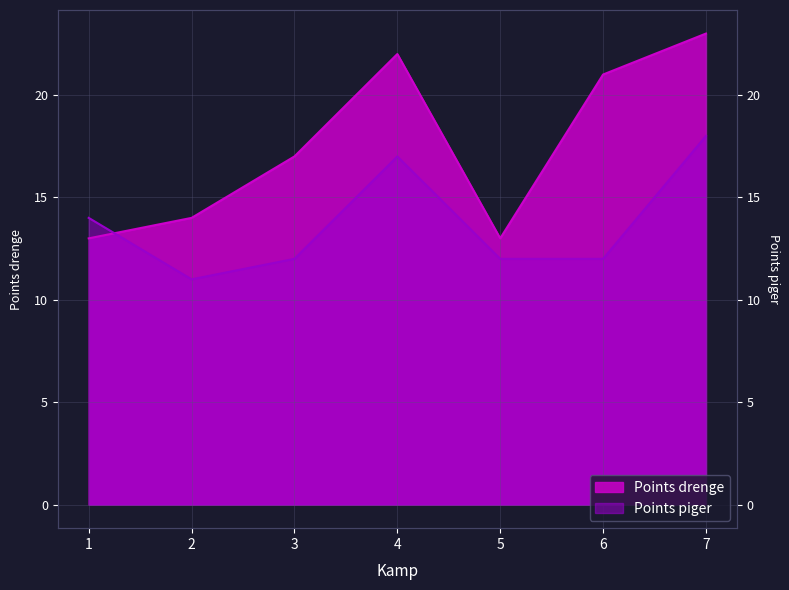

How many lines are shown in the chart?

2